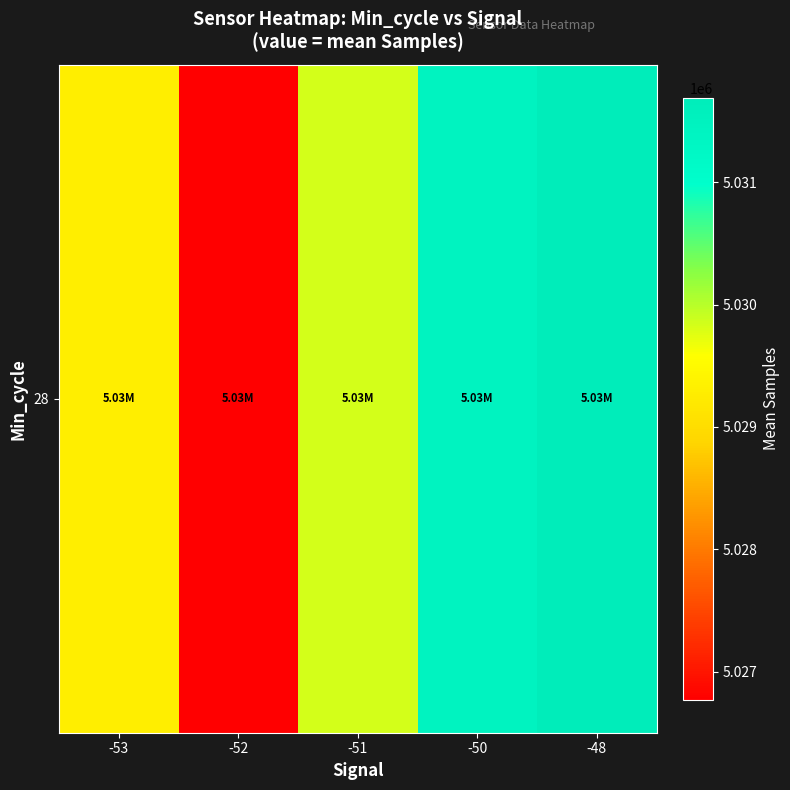

Between -50 and -52, which is larger?

-50